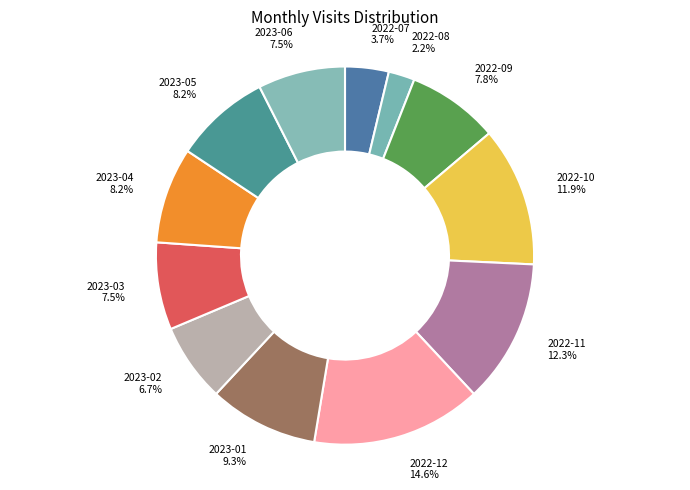

True or false: 2023-03 accounts for 14% of the total.

False